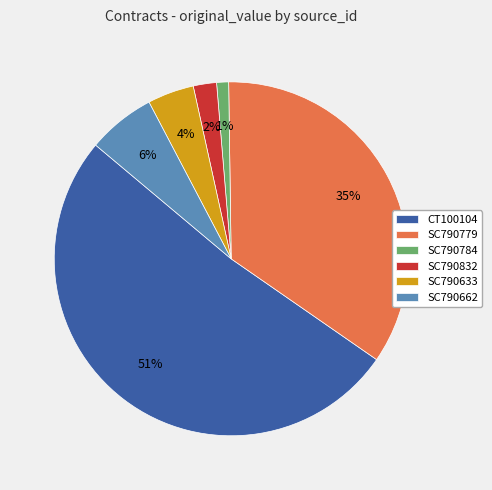

Which category has the biggest portion of the pie?

CT100104